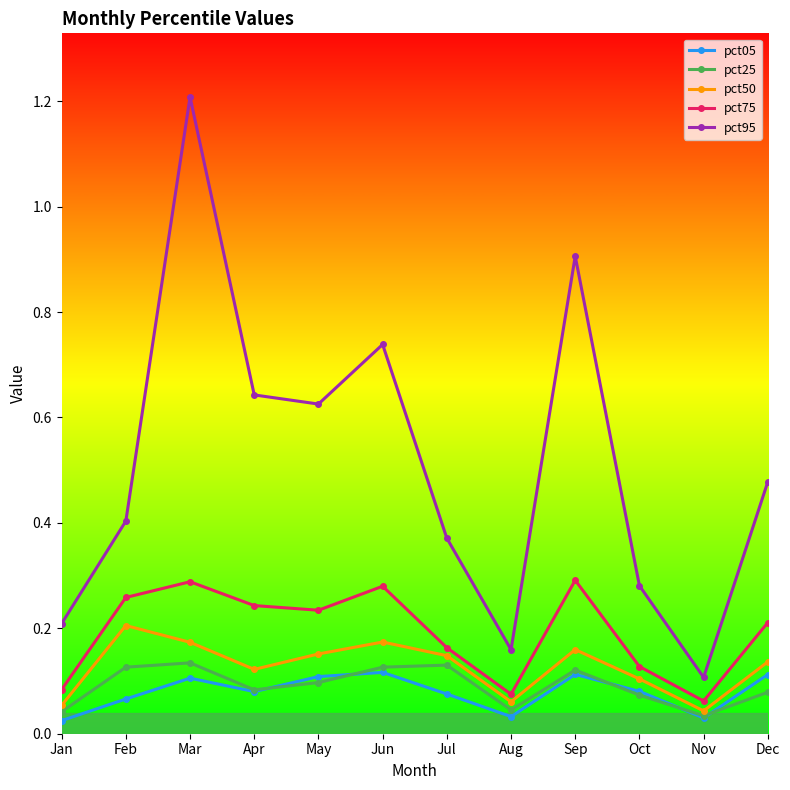

Where is the first local minimum for pct50?

Apr